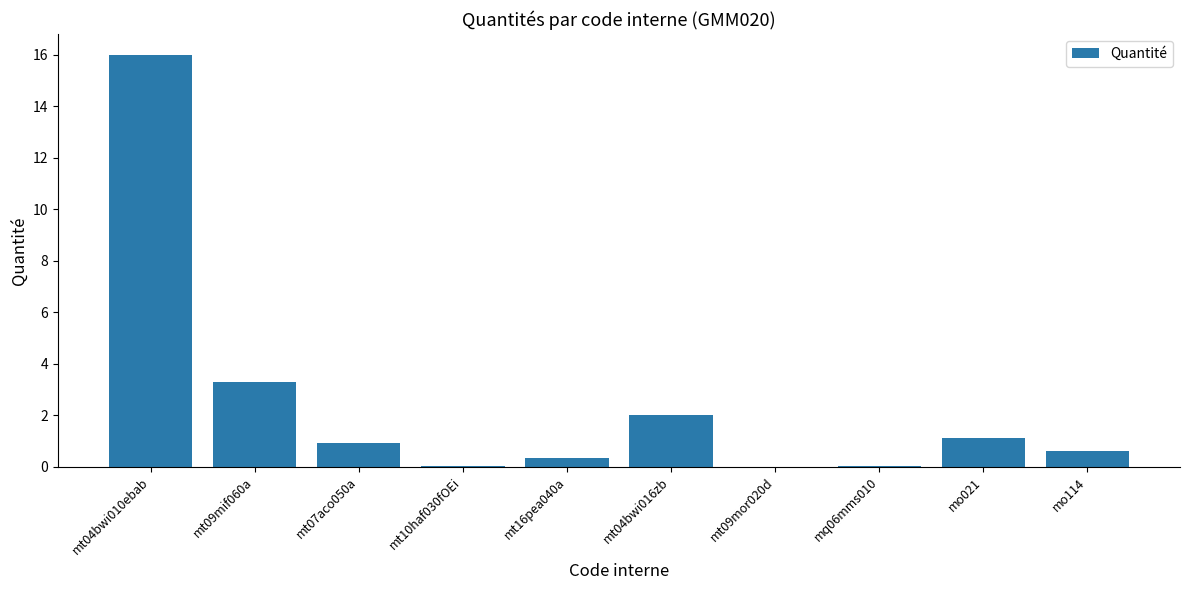

Which category has the highest value across all series?

mt04bwi010ebab